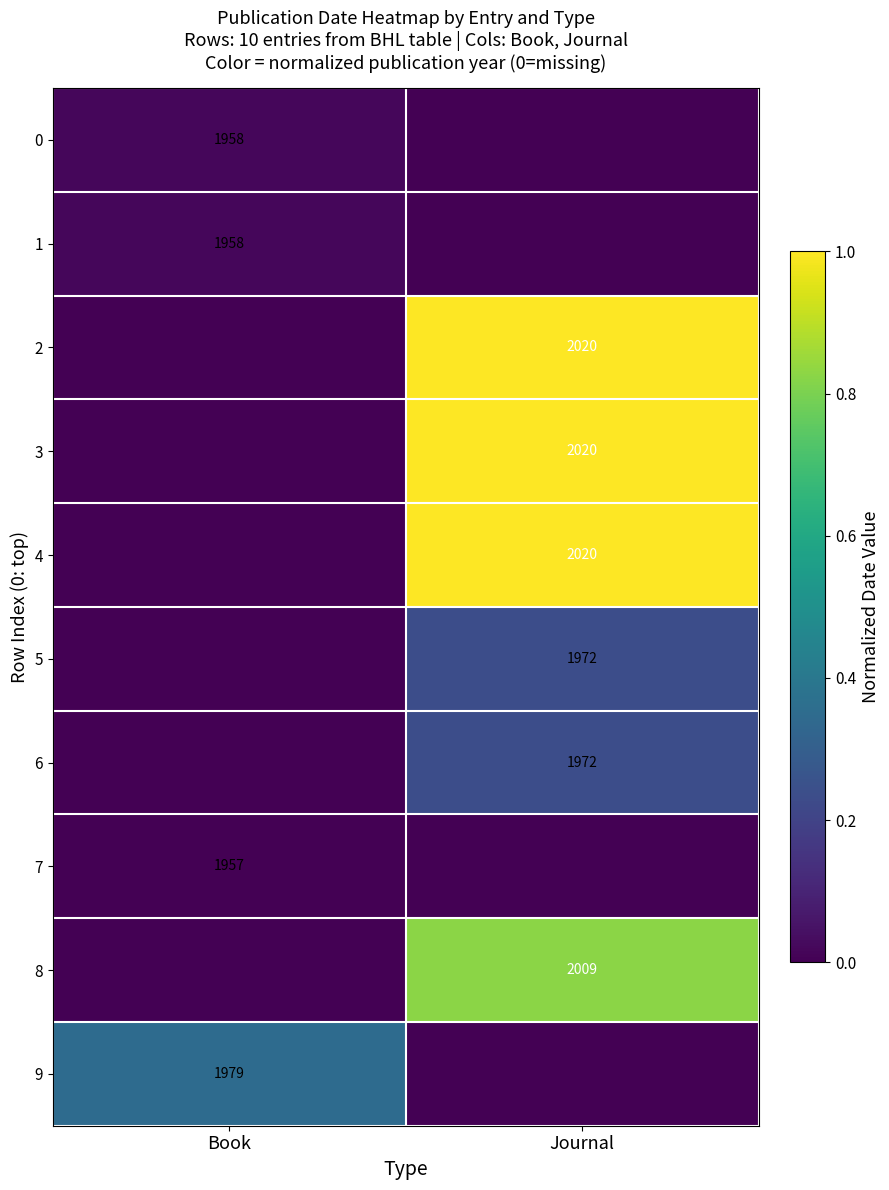

True or false: 1 has a value of 1958 at Book.

True